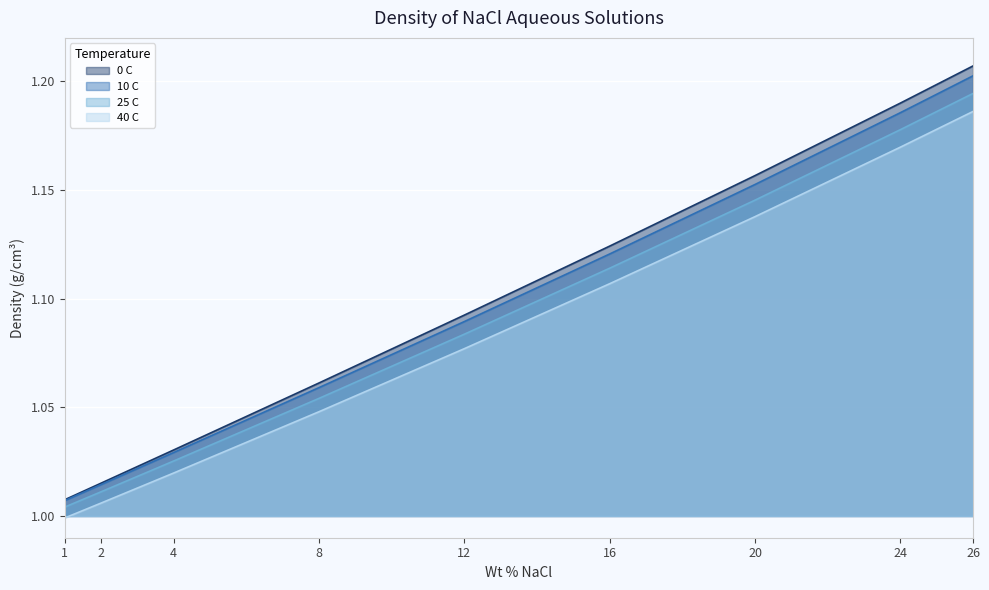

Is the value of 10 C at 20 greater than the value of 40 C at 26?

No